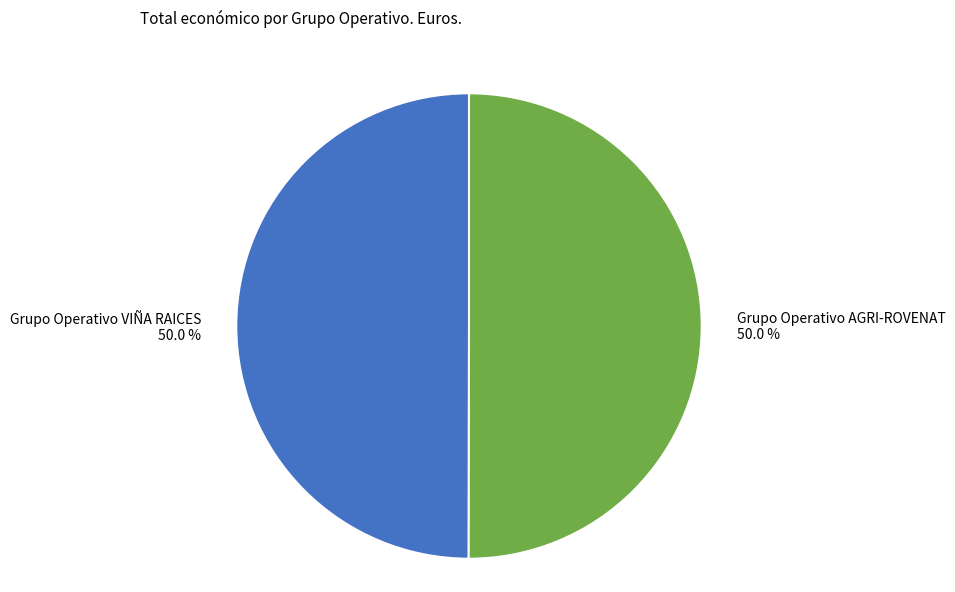

Approximately how many times larger is the value at Grupo Operativo VIÑA RAICES 50.0 % compared to Grupo Operativo AGRI-ROVENAT 50.0 %?

1.0